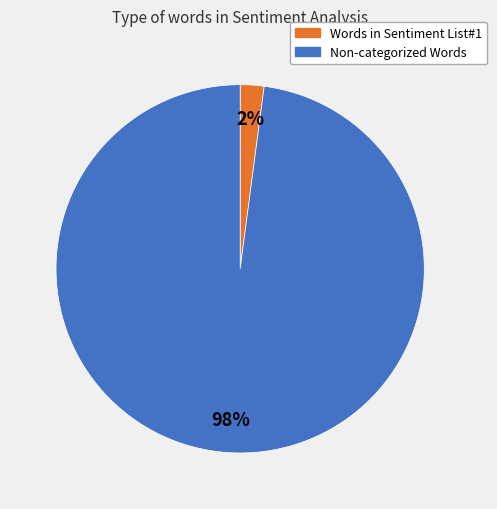

Rank the categories by value from highest to lowest.

Non-categorized Words, Words in Sentiment List#1